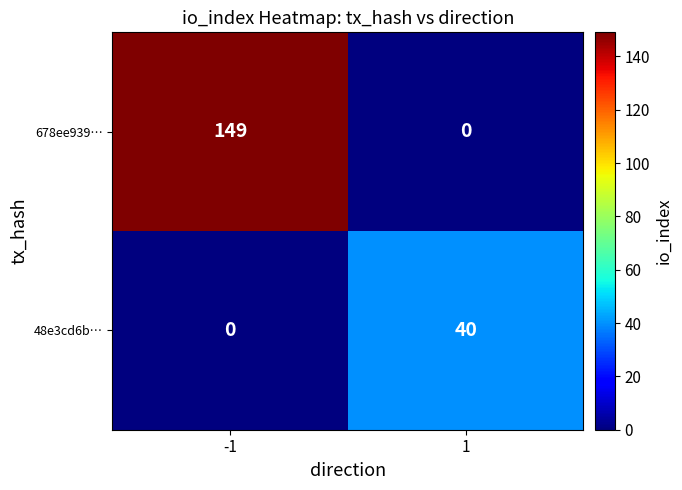

Rank the series by their average value, from highest to lowest.

678ee939…, 48e3cd6b…